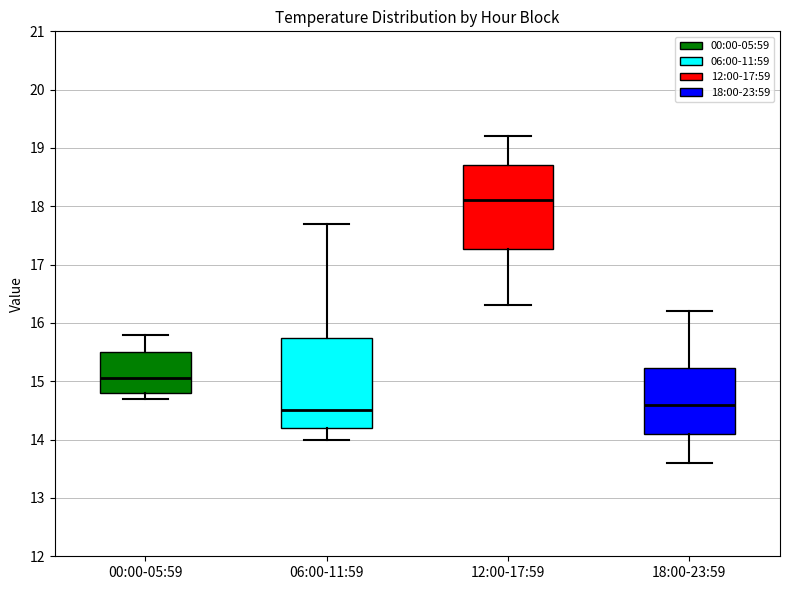

Comparing the boxes themselves (not the whiskers), which one is the tallest?

06:00-11:59